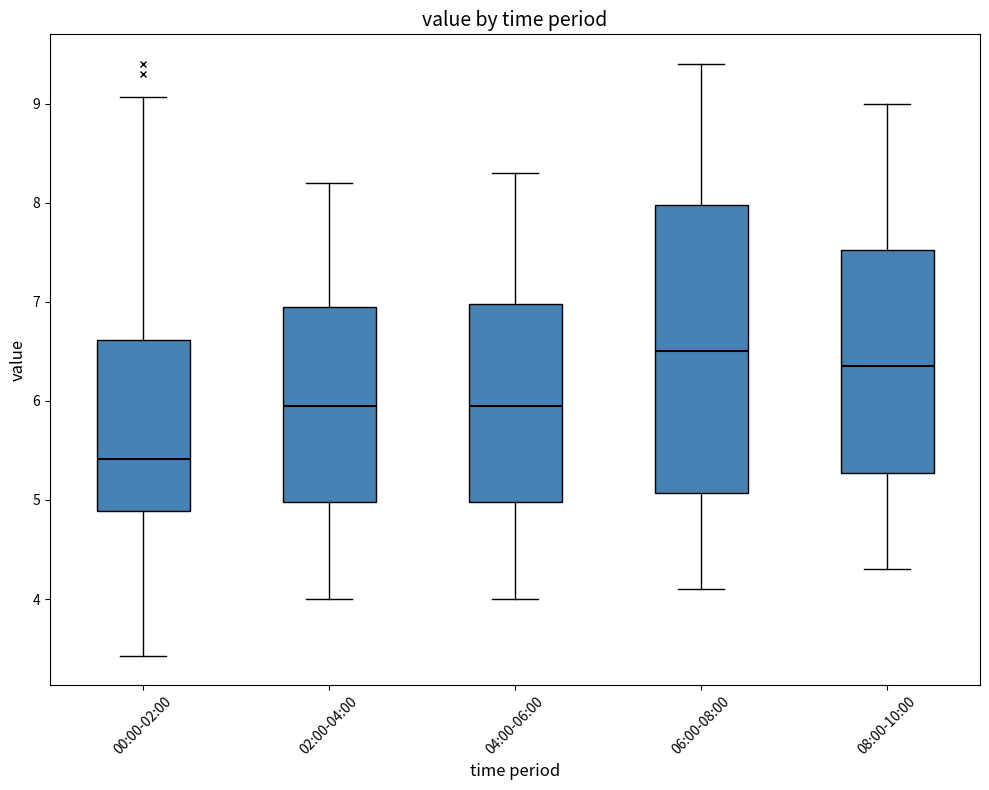

Which box has the lowest median line?

00:00-02:00